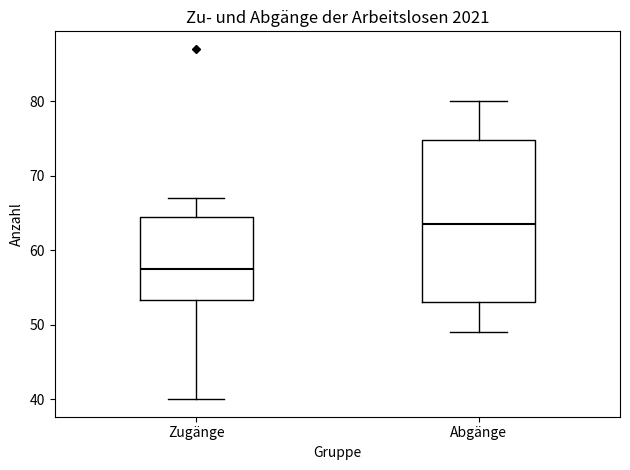

Where is the lower edge of the box for Zugänge on the y-axis? The values are not printed on the chart, so give them approximately, as read against the axis.

53